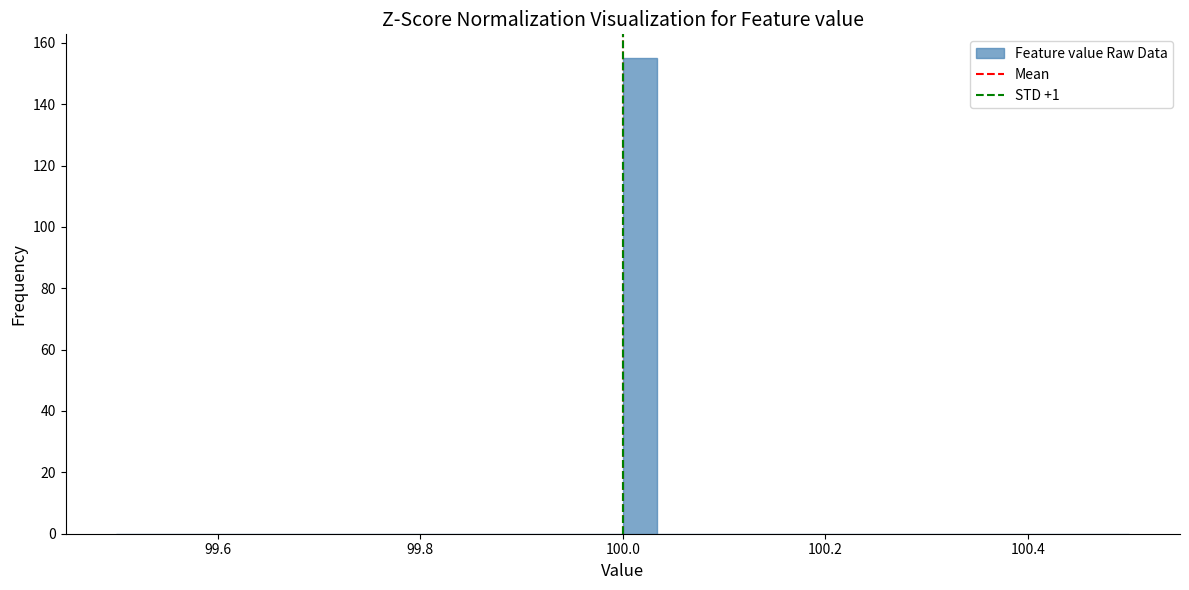

Read against the x-axis, roughly where is the centre of the tallest bar?

100.02